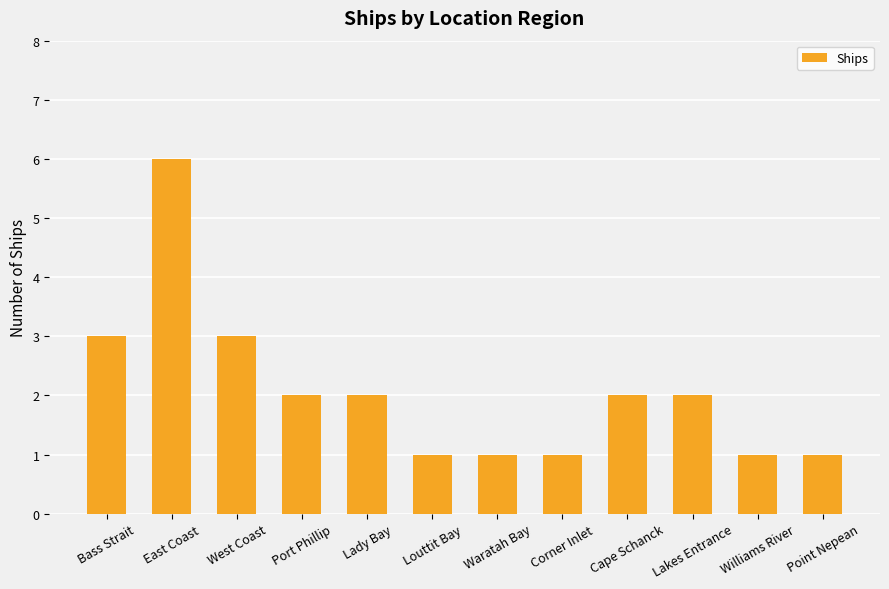

Reading left to right, extract all data points from this chart.

Bass Strait=3	East Coast=6	West Coast=3	Port Phillip=2	Lady Bay=2	Louttit Bay=1	Waratah Bay=1	Corner Inlet=1	Cape Schanck=2	Lakes Entrance=2	Williams River=1	Point Nepean=1